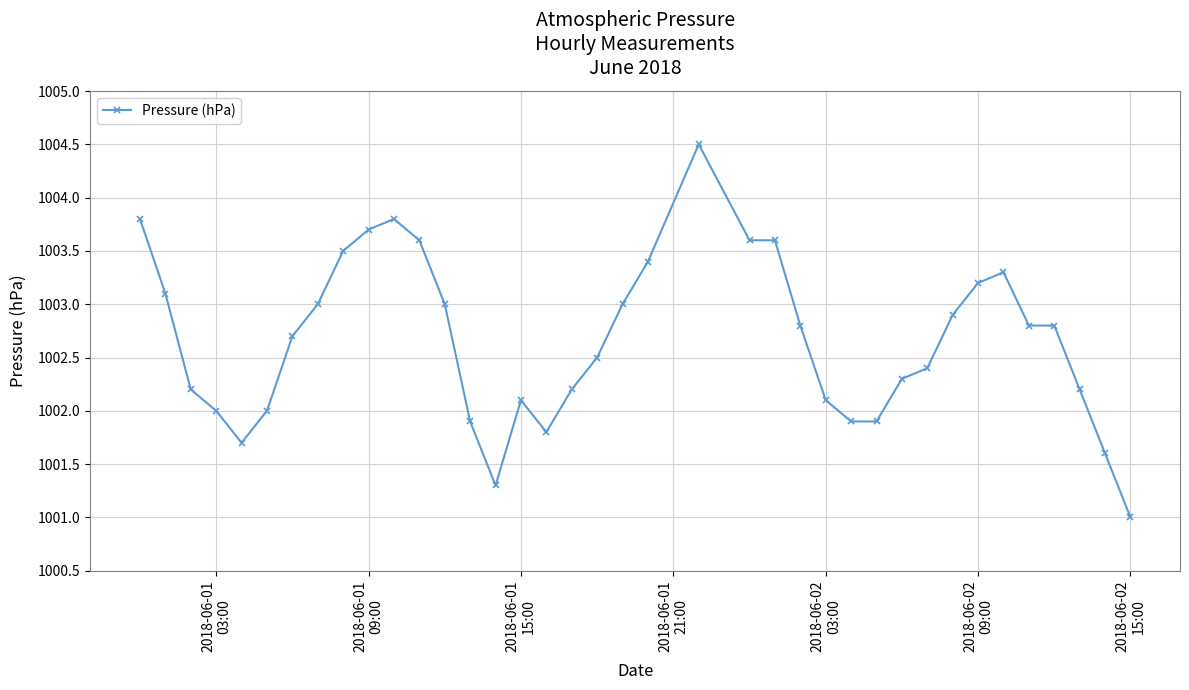

What is the minimum value shown in the chart?

1001.0